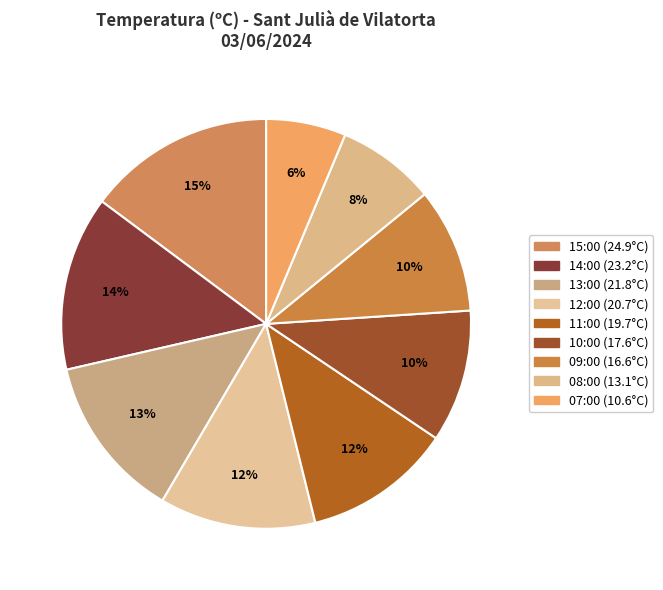

To the nearest percent, what is the difference between the largest and smallest slice percentages?

9%